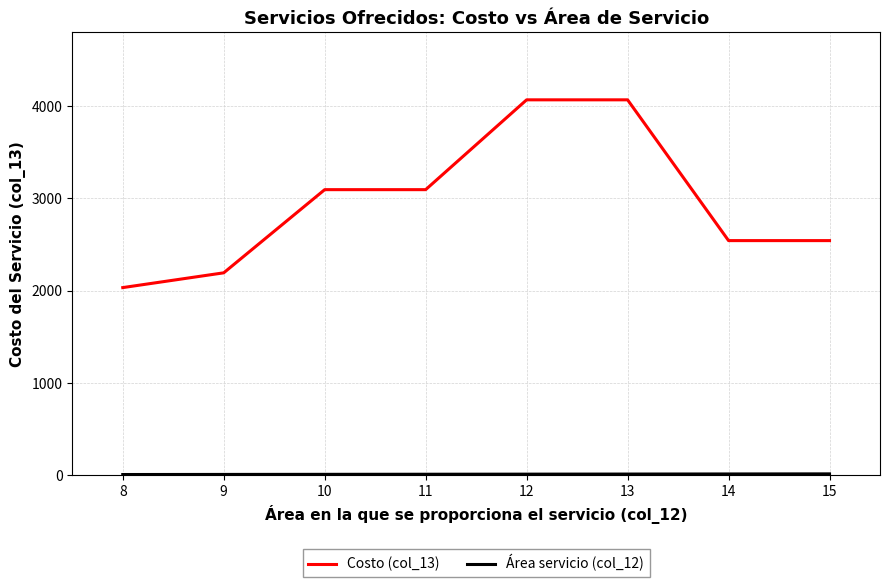

What is the greatest value displayed?

4067